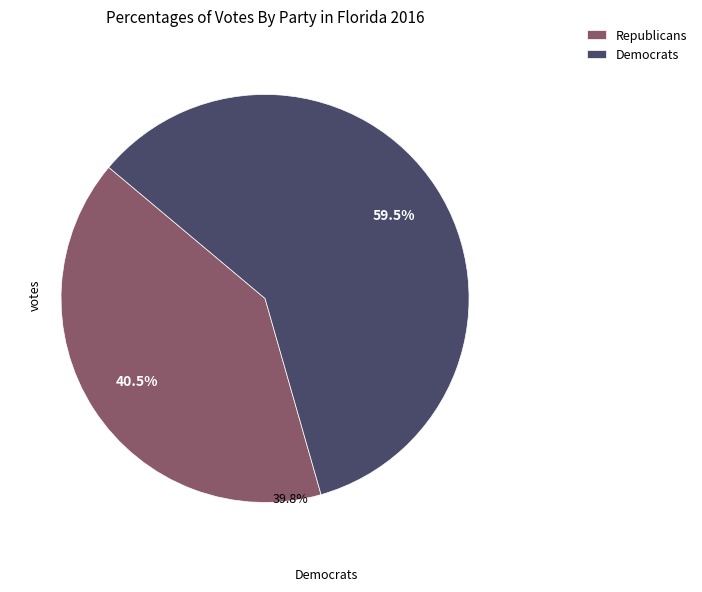

Rank the categories by value from lowest to highest.

Republicans, Democrats